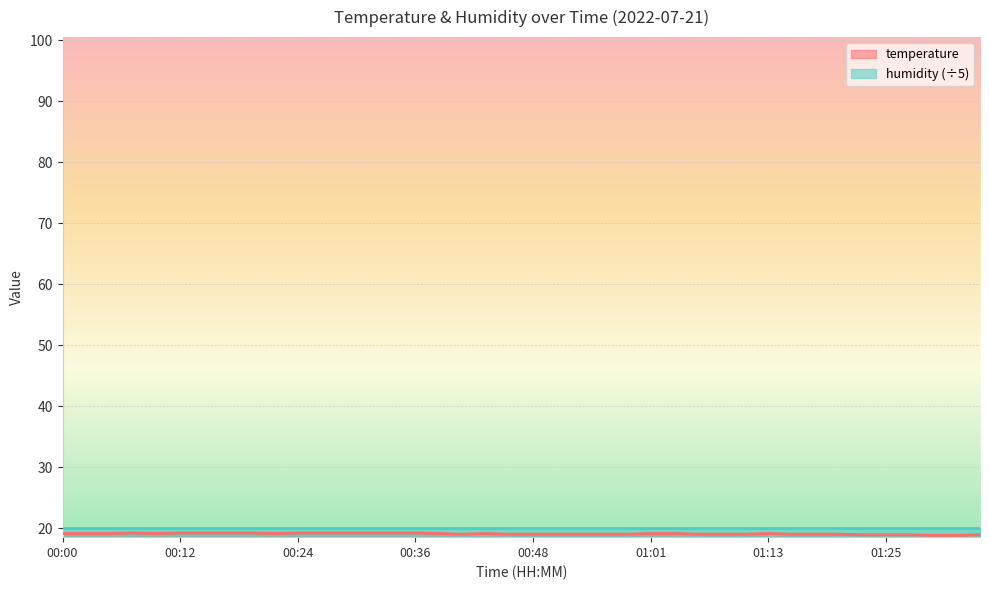

Reading left to right, what are all the values shown in this chart?

00:00=19.1	00:02=19.1	00:04=19.1	00:07=19.2	00:09=19.1	00:12=19.2	00:14=19.2	00:17=19.2	00:19=19.2	00:22=19.1	00:24=19.2	00:26=19.2	00:29=19.2	00:31=19.2	00:34=19.2	00:36=19.2	00:39=19.1	00:41=19.0	00:43=19.1	00:46=19.0	00:48=19.0	00:51=19.0	00:53=19.0	00:56=19.0	00:58=19.0	01:01=19.1	01:03=19.1	01:05=19.0	01:08=19.0	01:10=19.0	01:13=19.1	01:15=19.0	01:18=19.0	01:20=19.0	01:23=18.9	01:25=18.9	01:27=18.9	01:30=18.8	01:32=18.8	01:35=18.9